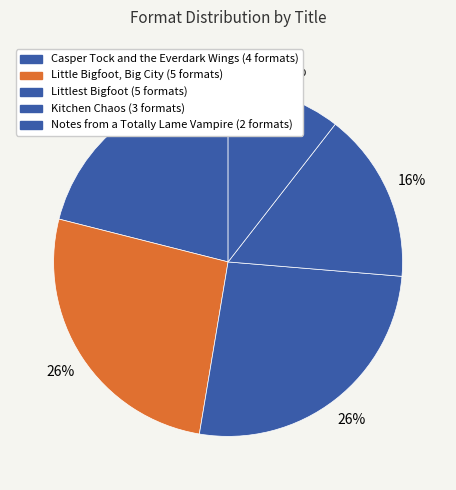

How many segments does this pie chart have?

5